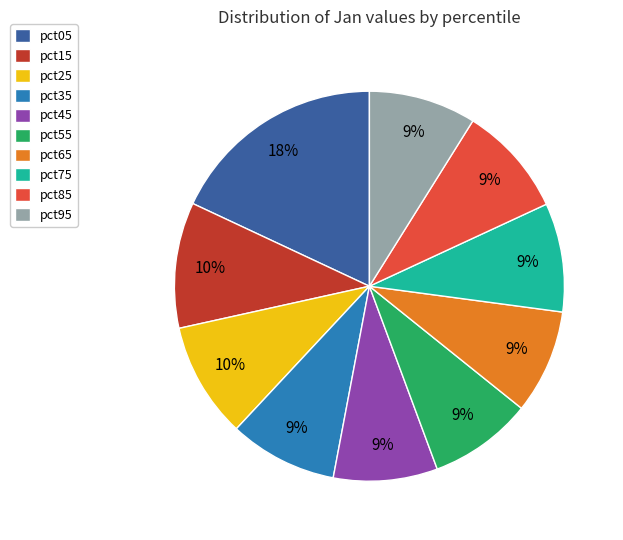

To the nearest percent, what is the average slice percentage?

10%